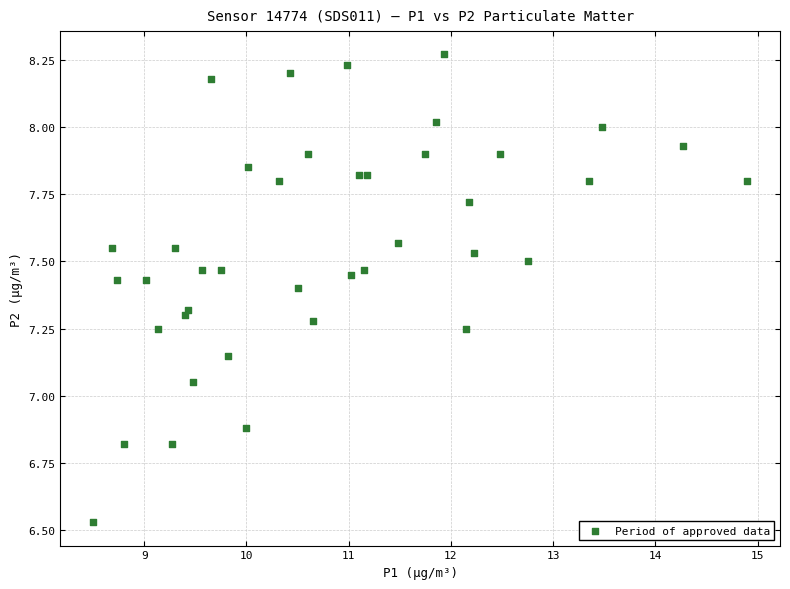

What is the range of Y values (max minus min)?

1.7